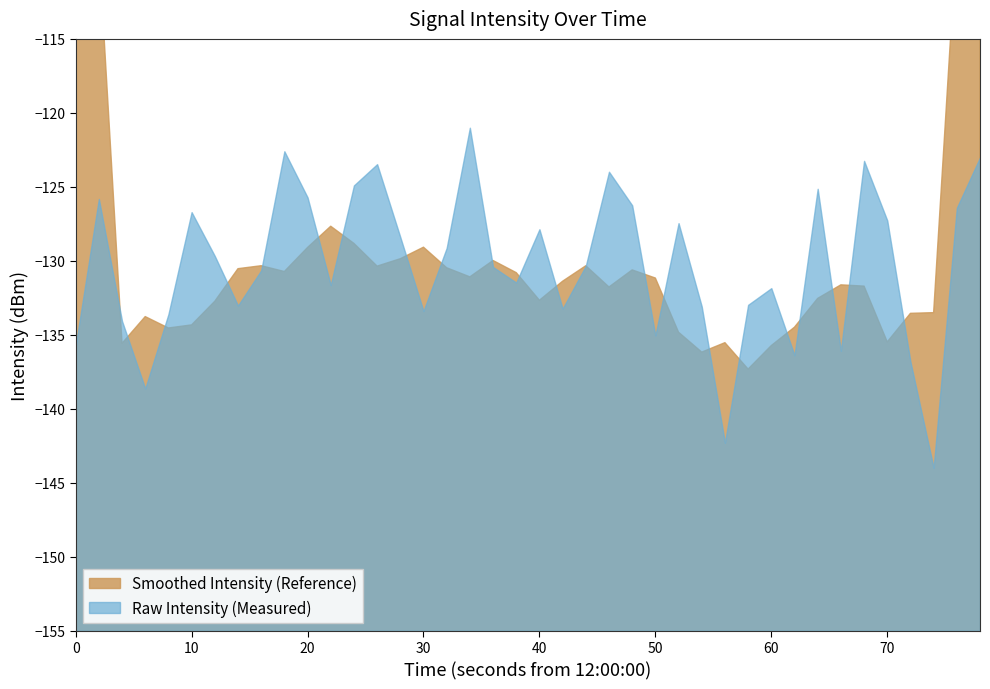

Reading left to right, transcribe all the data shown in this chart.

-135.7	-125.8	-134.1	-138.6	-133.6	-126.7	-129.7	-133.0	-130.6	-122.6	-125.7	-131.6	-124.9	-123.5	-128.4	-133.4	-129.1	-121.0	-130.4	-131.5	-127.9	-133.2	-130.3	-124.0	-126.2	-135.0	-127.5	-133.1	-142.3	-133.0	-131.8	-136.4	-125.1	-136.1	-123.2	-127.3	-136.8	-144.0	-126.4	-123.0